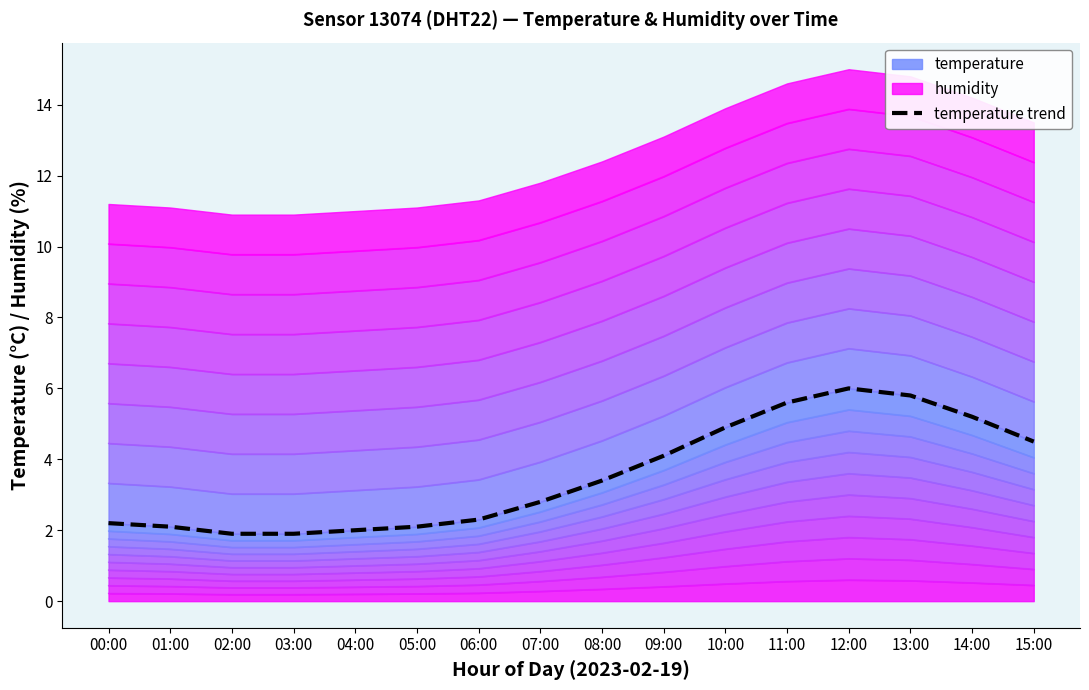

Where does the data first go above 3?

08:00